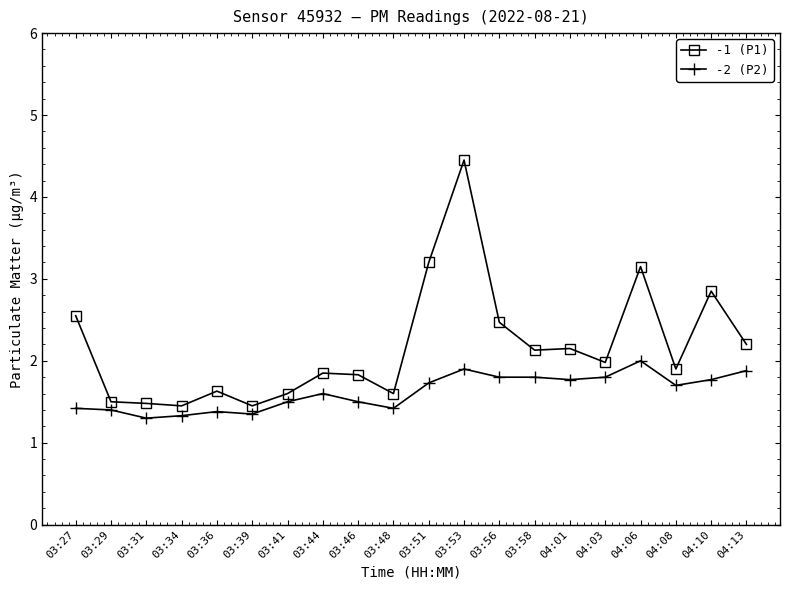

Is it true that -1 (P1) equals 1.4 at 04:10?

False